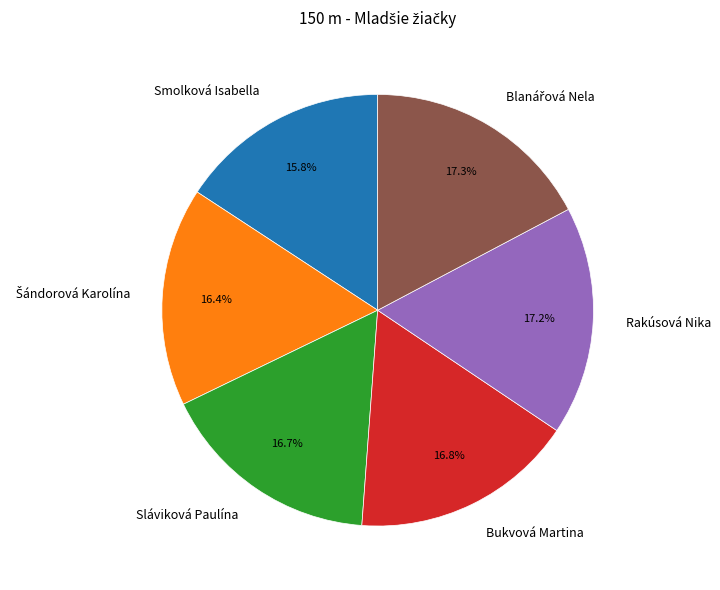

To the nearest percent, what is the difference between the largest and smallest slice percentages?

1%